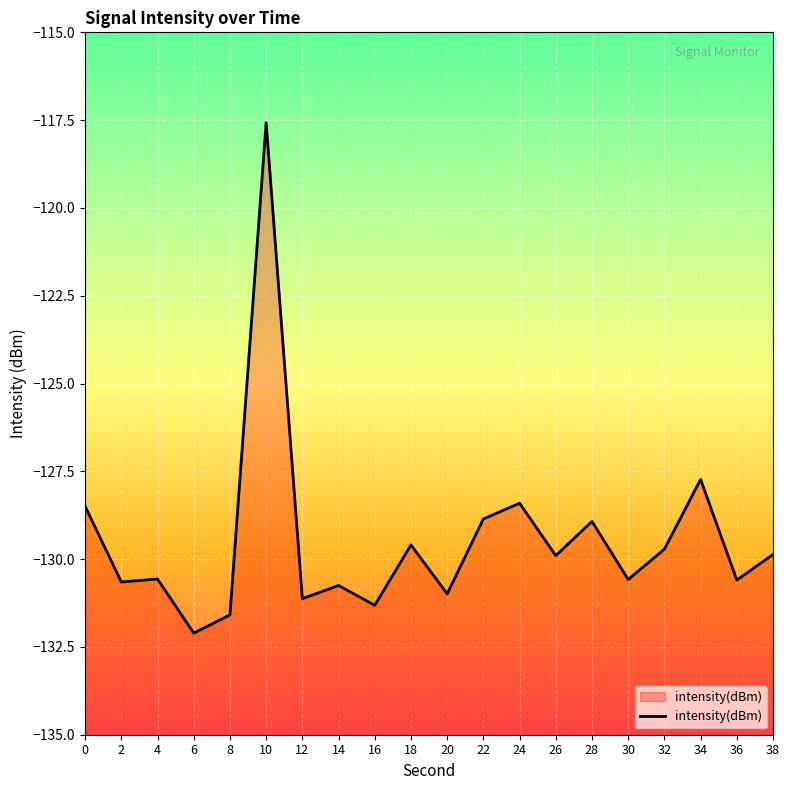

What is the smallest value displayed?

-132.1